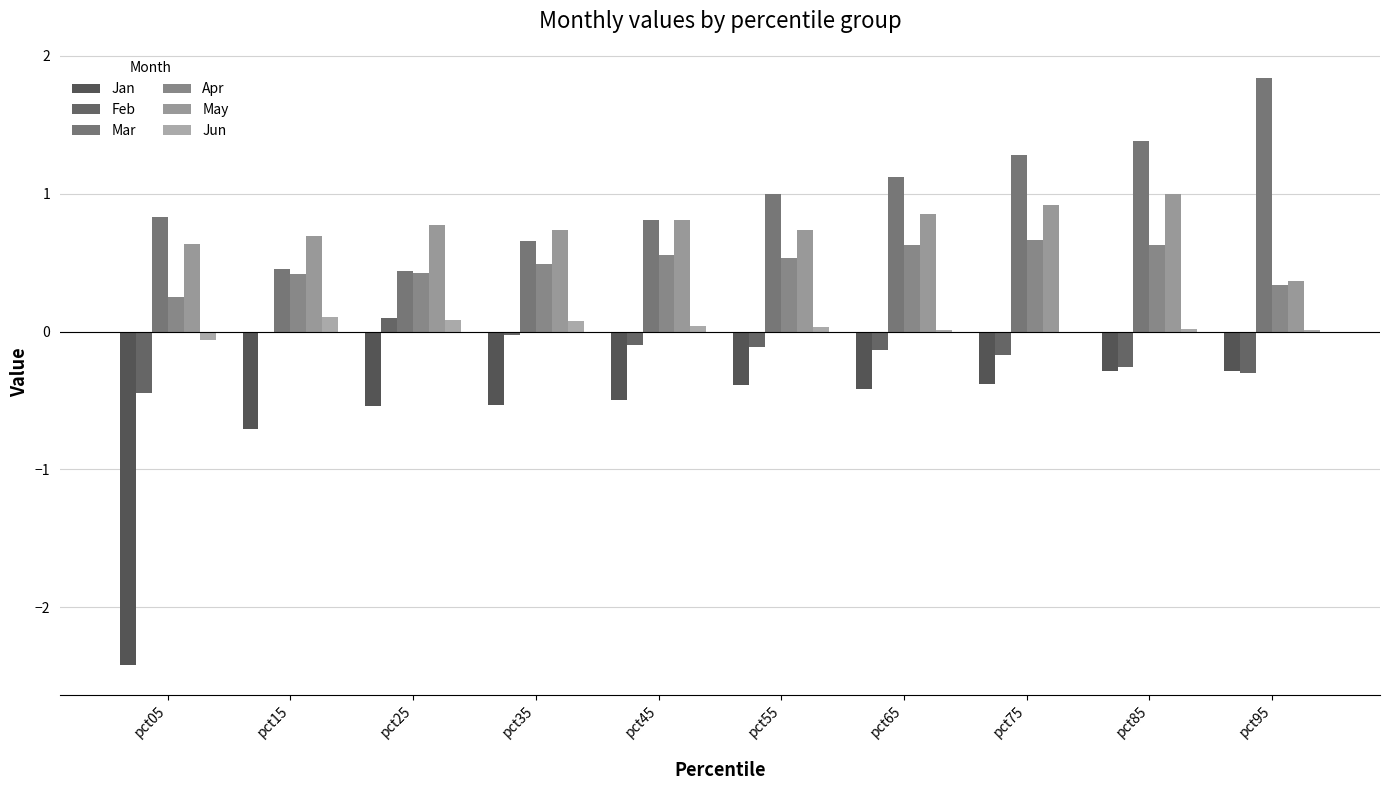

Reading left to right, what are all the values shown in this chart?

Jan: pct05=-2.4	pct15=-0.7	pct25=-0.5	pct35=-0.5	pct45=-0.5	pct55=-0.4	pct65=-0.4	pct75=-0.4	pct85=-0.3	pct95=-0.3
Feb: pct05=-0.4	pct15=-0.0	pct25=0.1	pct35=-0.0	pct45=-0.1	pct55=-0.1	pct65=-0.1	pct75=-0.2	pct85=-0.3	pct95=-0.3
Mar: pct05=0.8	pct15=0.5	pct25=0.4	pct35=0.7	pct45=0.8	pct55=1.0	pct65=1.1	pct75=1.3	pct85=1.4	pct95=1.8
Apr: pct05=0.3	pct15=0.4	pct25=0.4	pct35=0.5	pct45=0.6	pct55=0.5	pct65=0.6	pct75=0.7	pct85=0.6	pct95=0.3
May: pct05=0.6	pct15=0.7	pct25=0.8	pct35=0.7	pct45=0.8	pct55=0.7	pct65=0.9	pct75=0.9	pct85=1.0	pct95=0.4
Jun: pct05=-0.1	pct15=0.1	pct25=0.1	pct35=0.1	pct45=0.0	pct55=0.0	pct65=0.0	pct75=-0.0	pct85=0.0	pct95=0.0